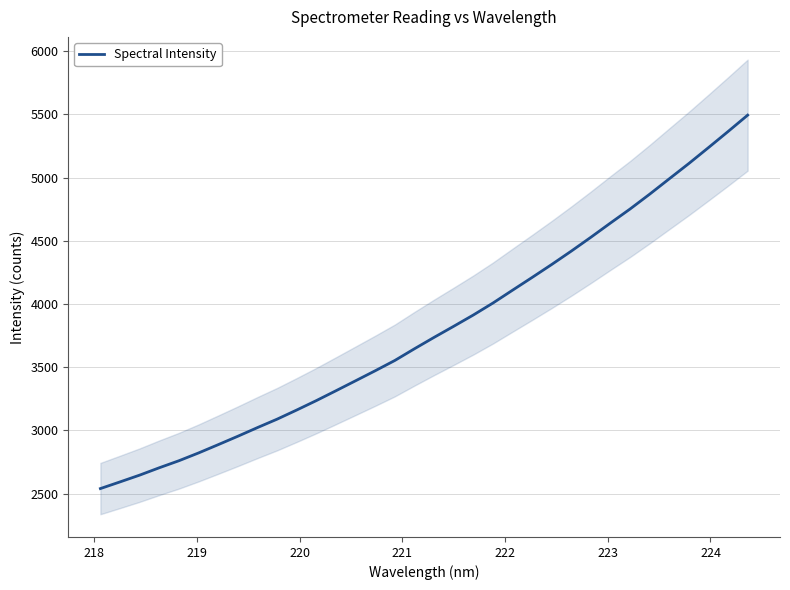

What is the maximum value for Spectral Intensity?

5494.4